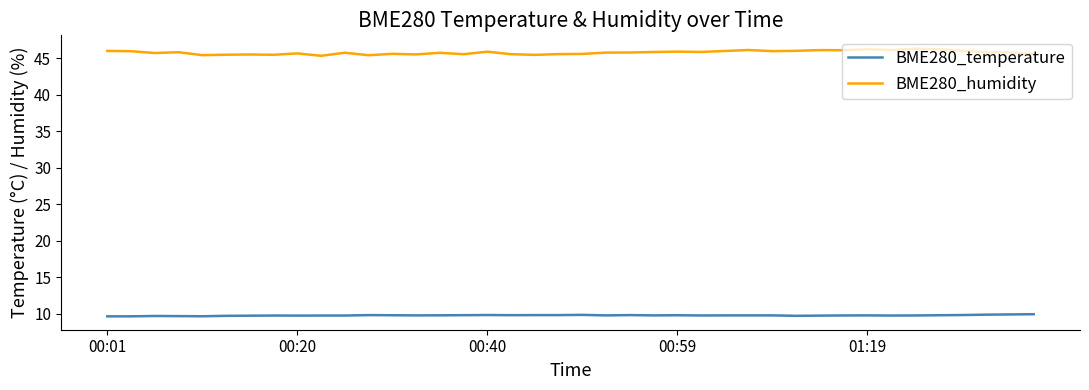

Rank the series by their average value, from highest to lowest.

BME280_humidity, BME280_temperature